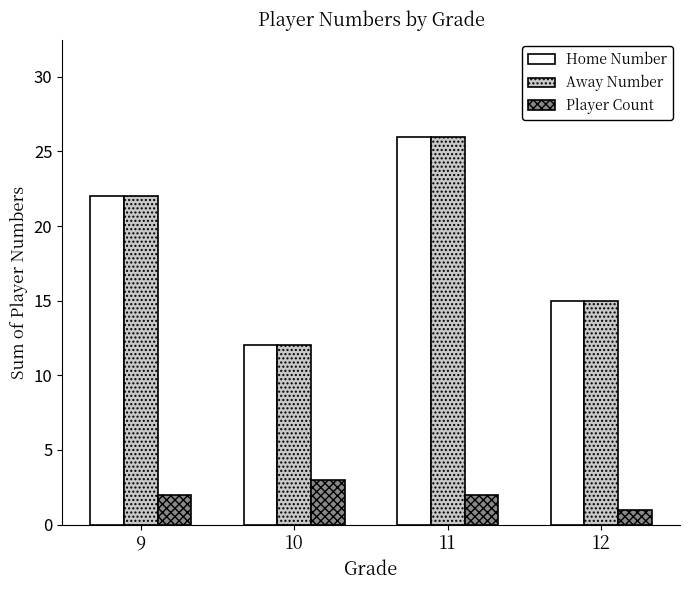

True or false: Home Number has a value of 37 at 9.

False